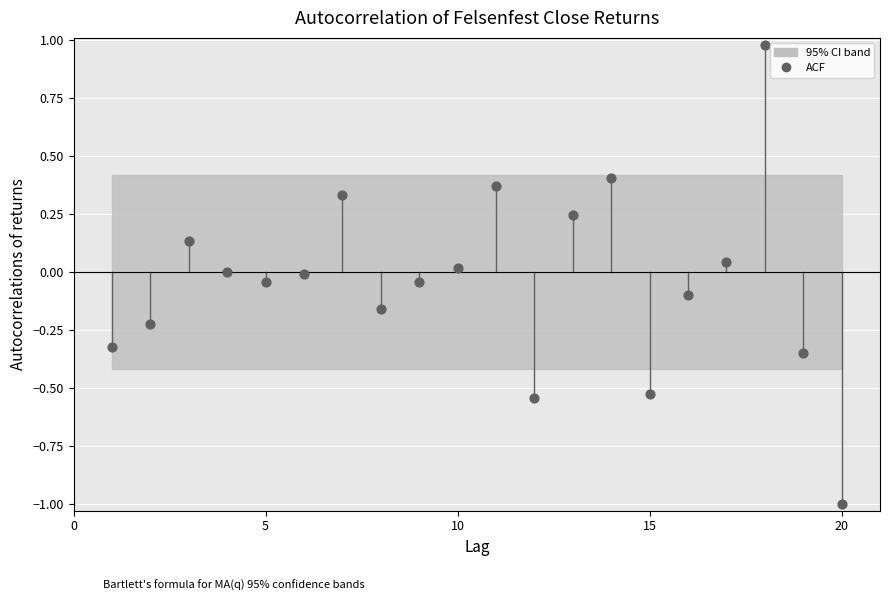

What is the range of Y values (max minus min)?

2.0